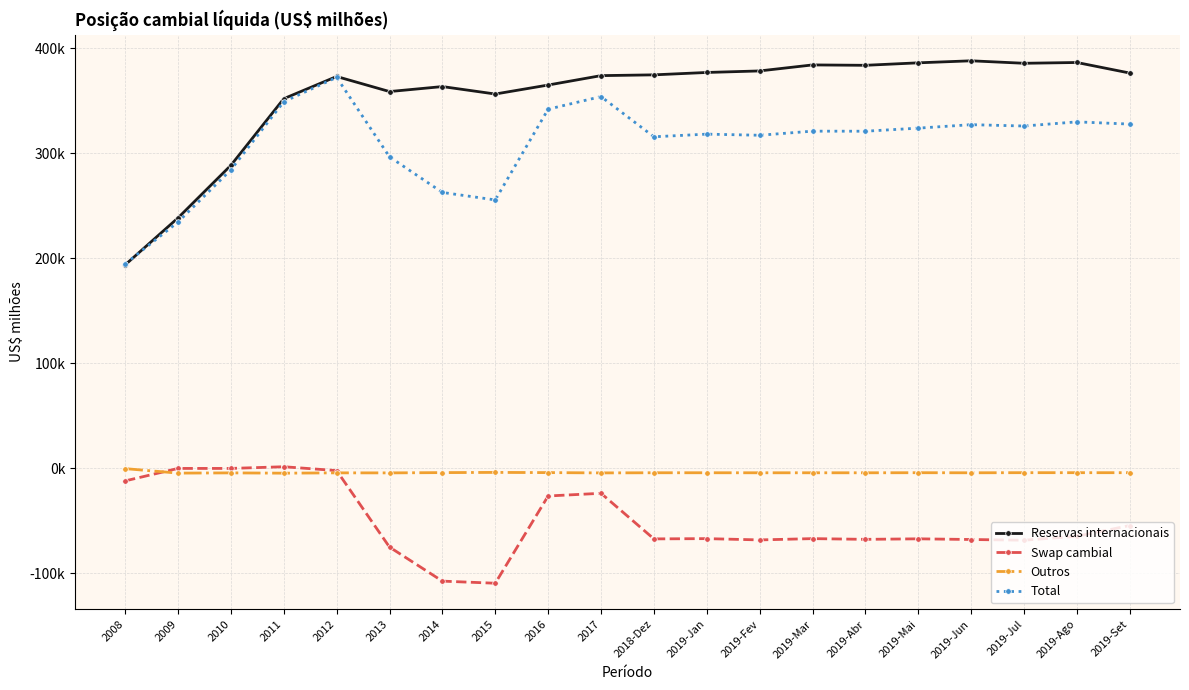

Is this an area chart (filled region under the line)?

No